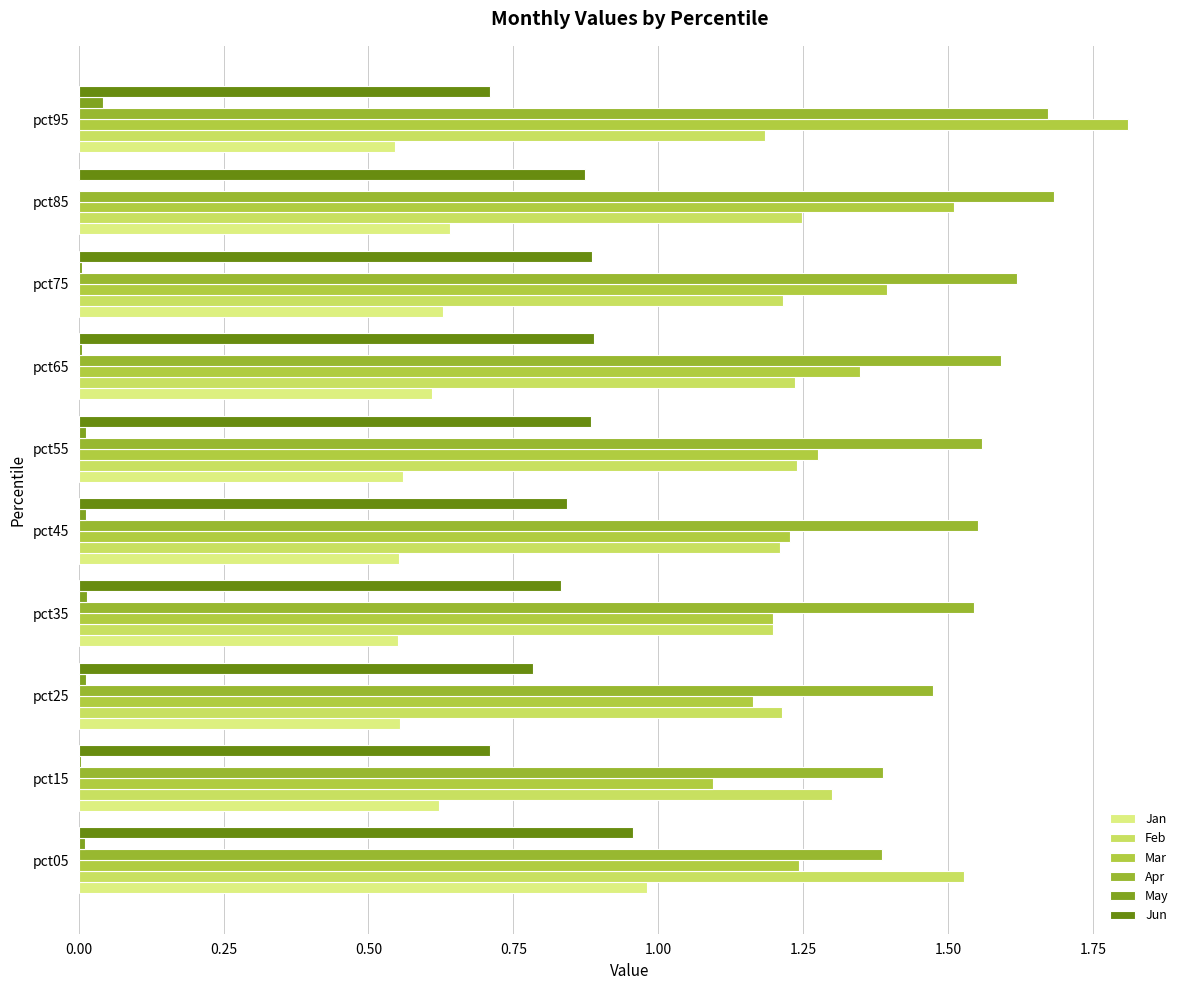

What is the average value of the Jun series?

0.8